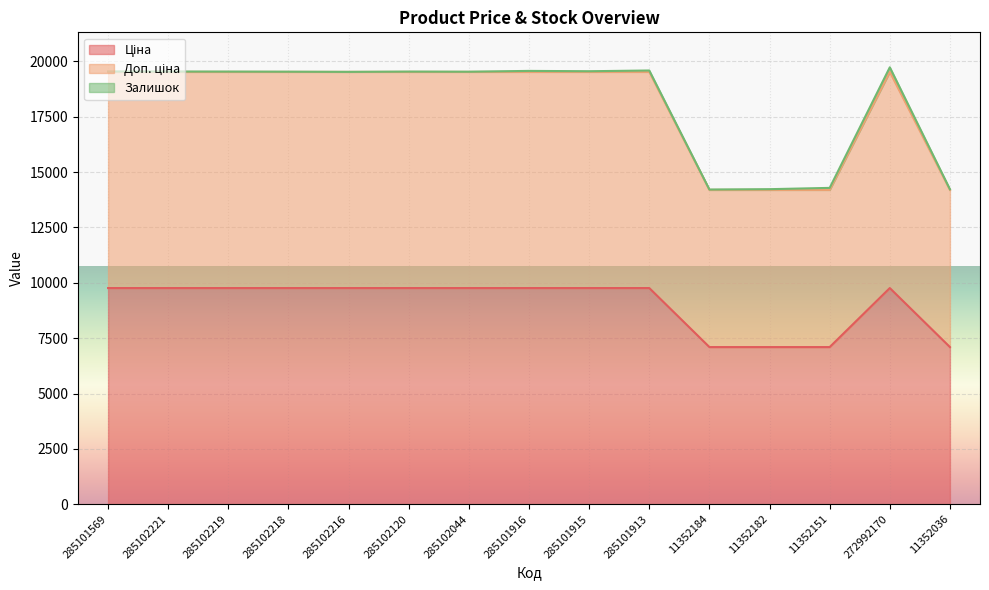

How many lines are shown in the chart?

3